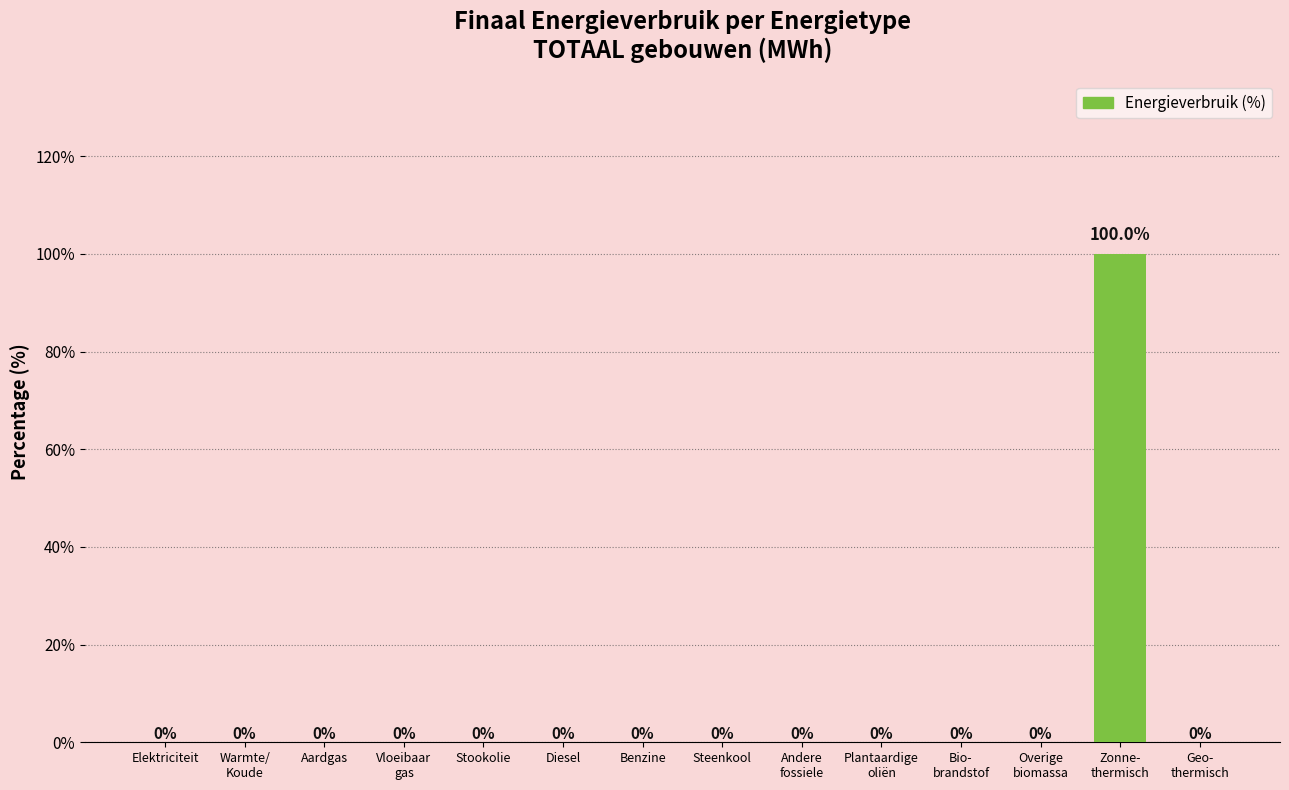

At which category does the chart reach its peak across all series?

Zonne-
thermisch